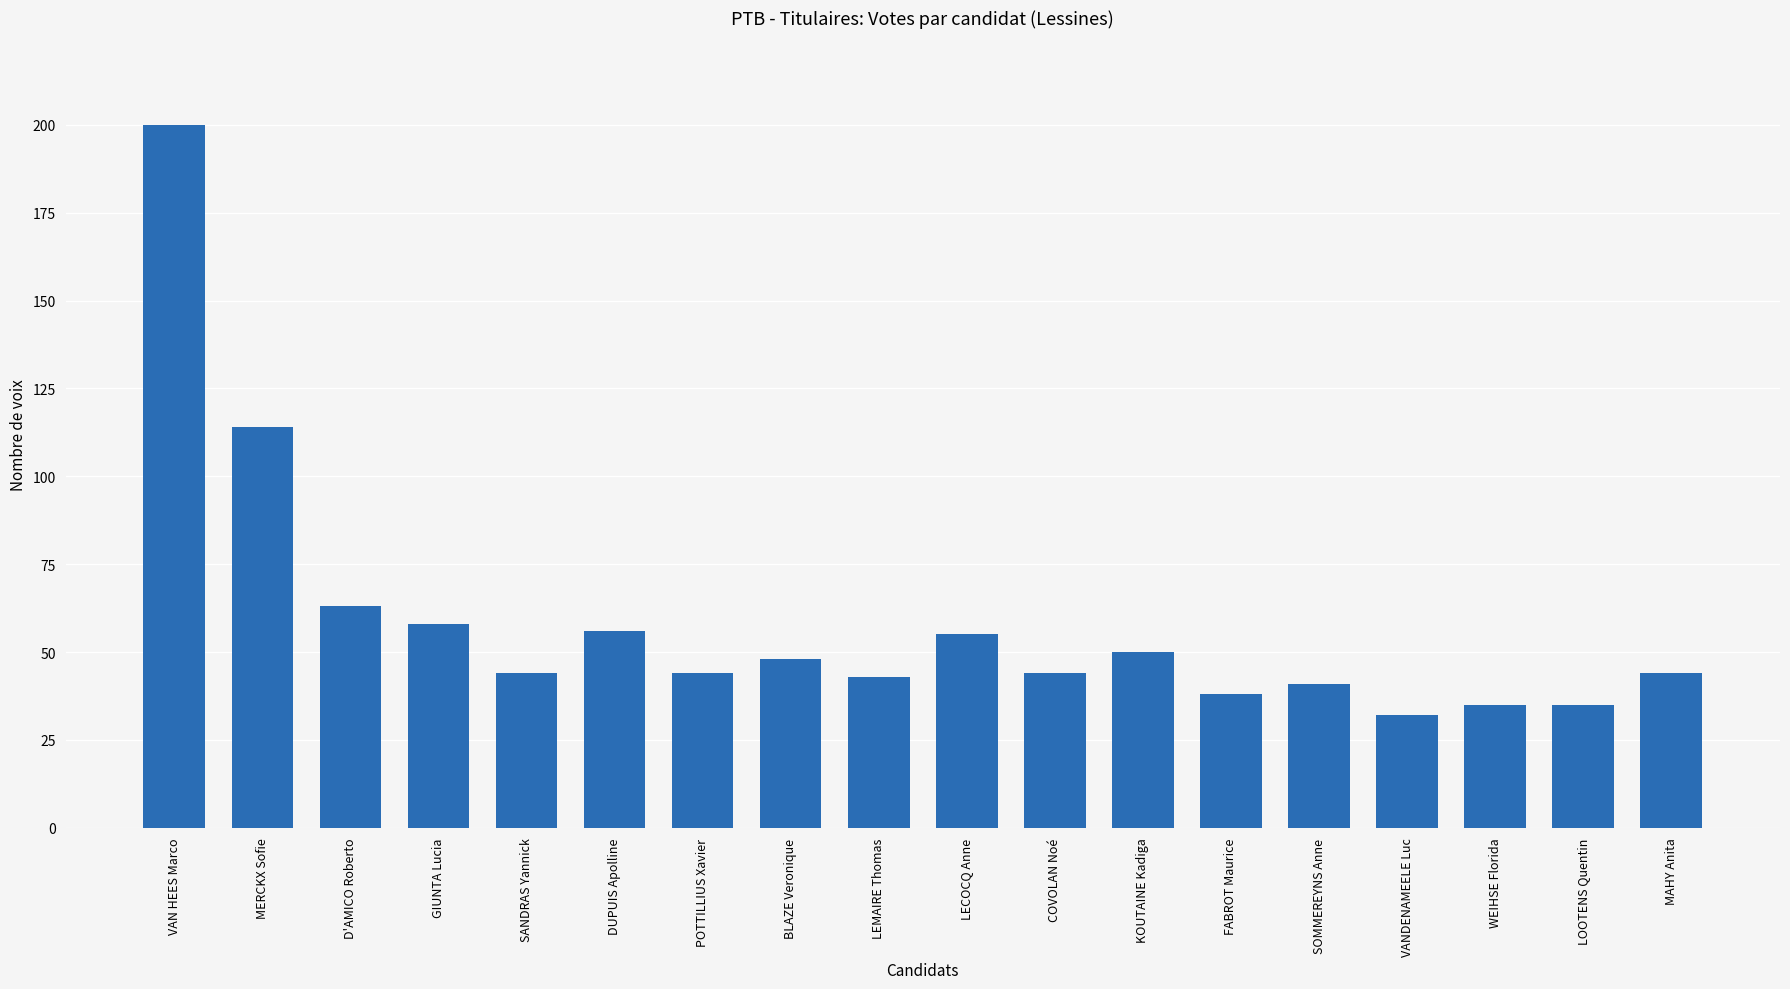

How many categories are shown in the chart?

18